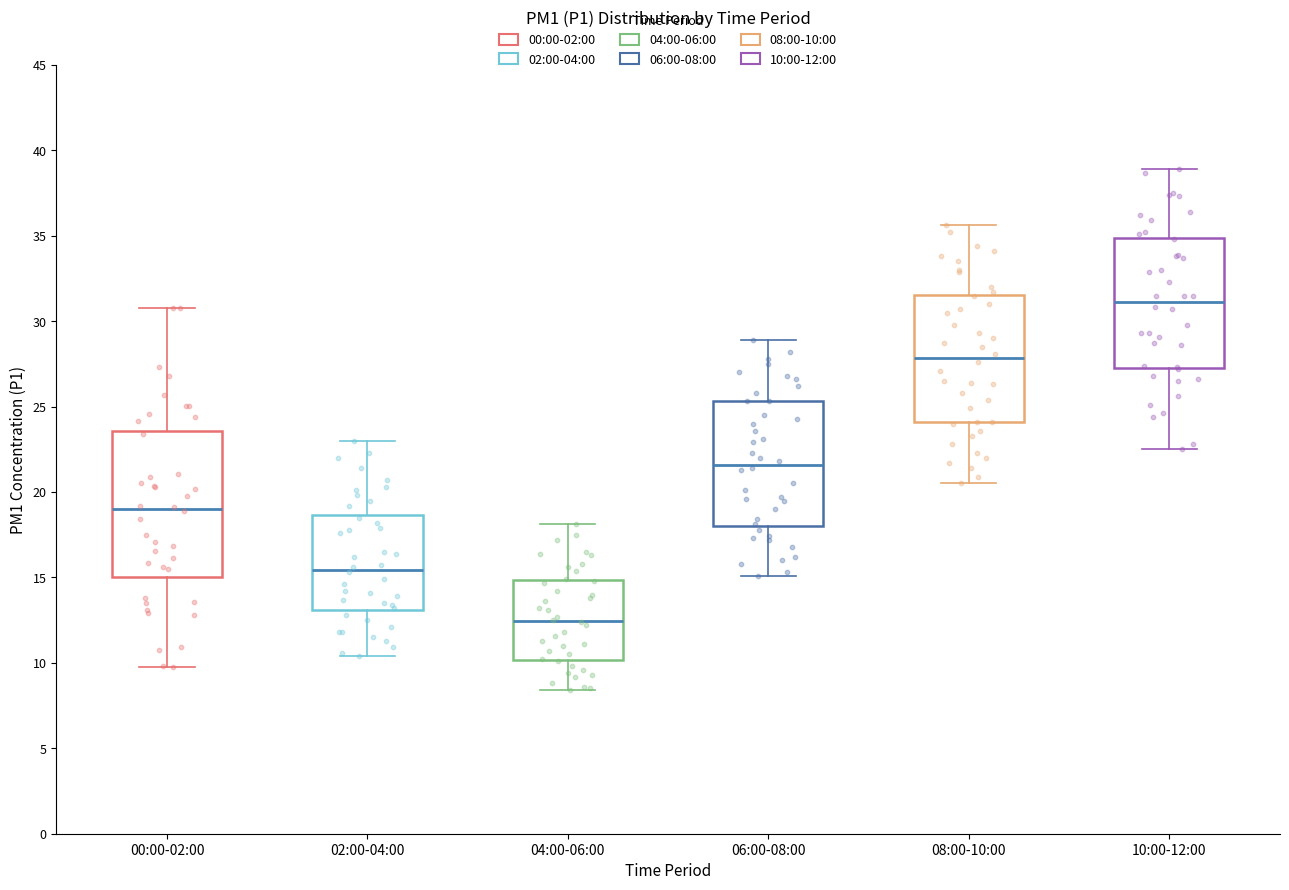

Where does the median line of the box for 06:00-08:00 sit on the y-axis? The values are not printed on the chart, so give them approximately, as read against the axis.

21.5